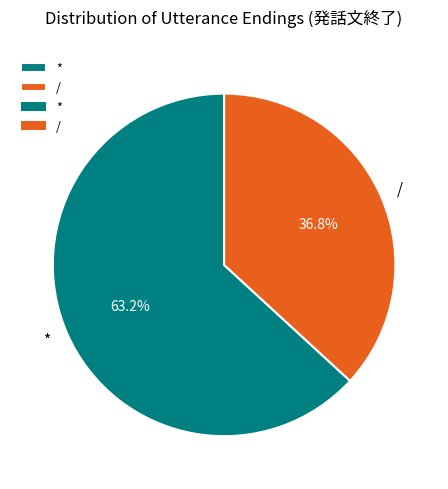

Rank the categories by value from highest to lowest.

*, /